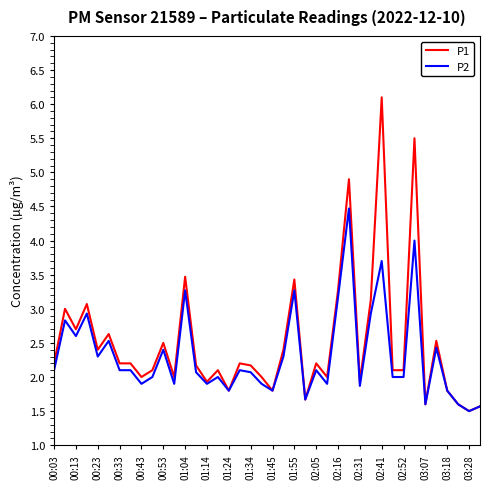

Rank the series by their maximum value, from highest to lowest.

P1, P2